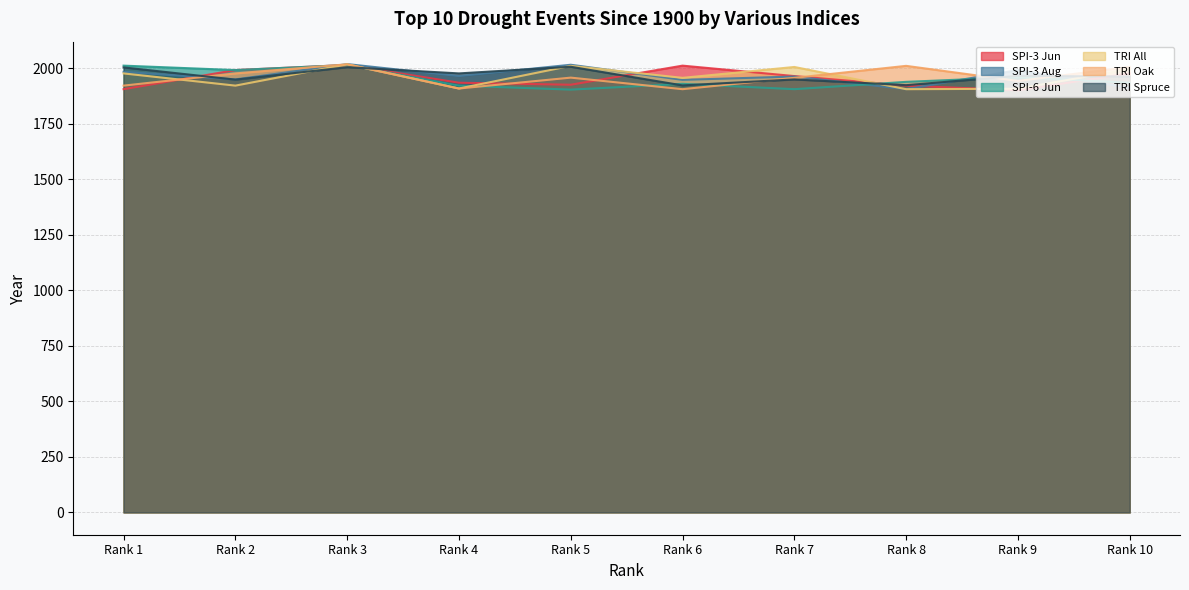

How many interior local peaks does the TRI All series have?

3